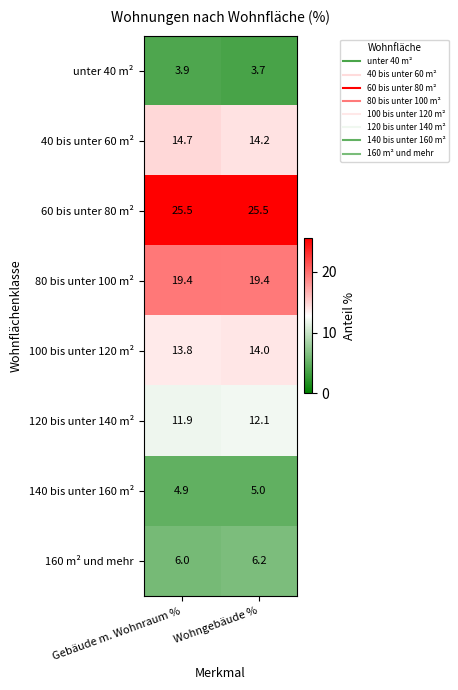

How many categories are shown in the chart?

2